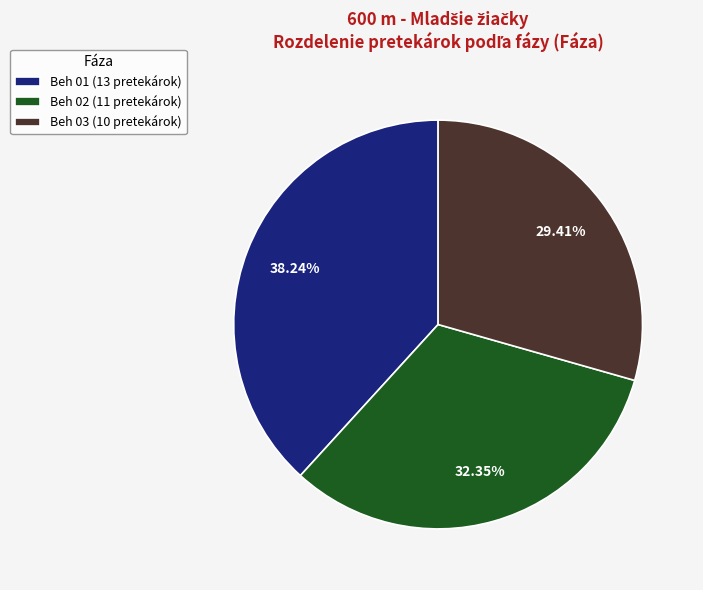

What is the largest slice in the pie chart?

Beh 01